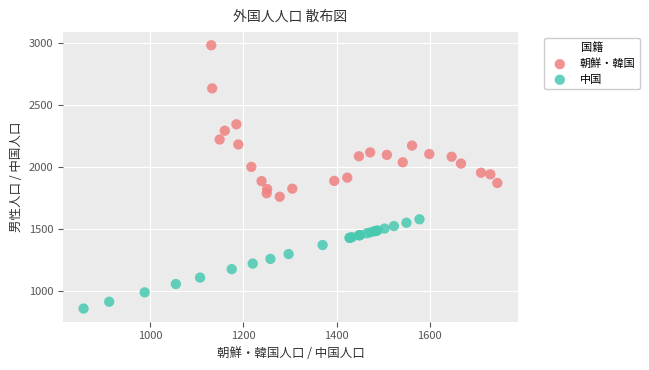

Which series has the largest Y range (max minus min)?

朝鮮・韓国